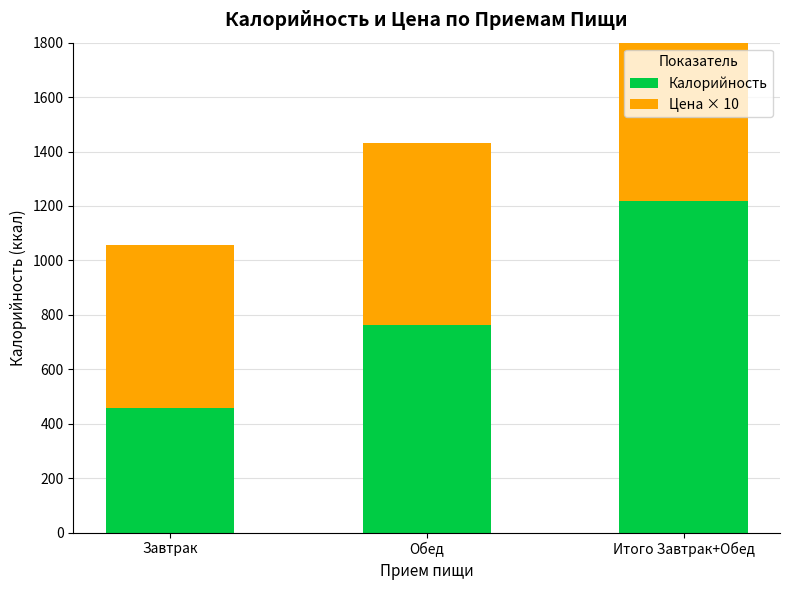

What is the total value across all series at Обед?

1432.2